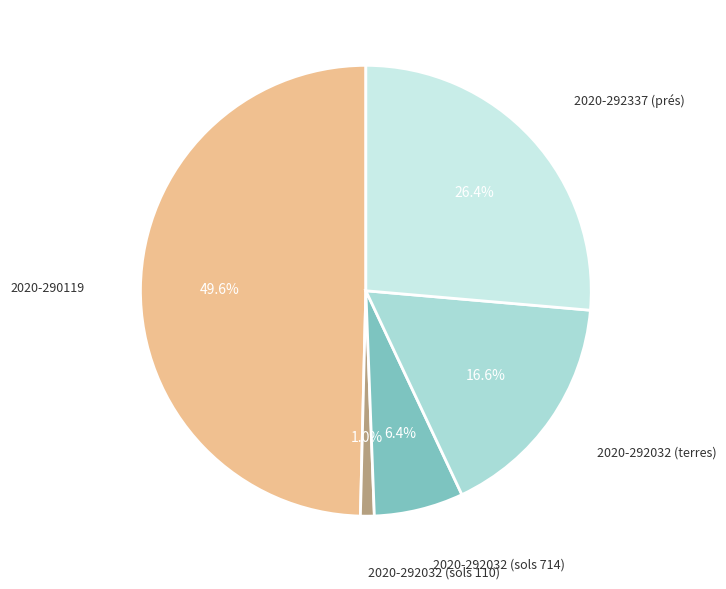

How many slices are in this pie chart?

5